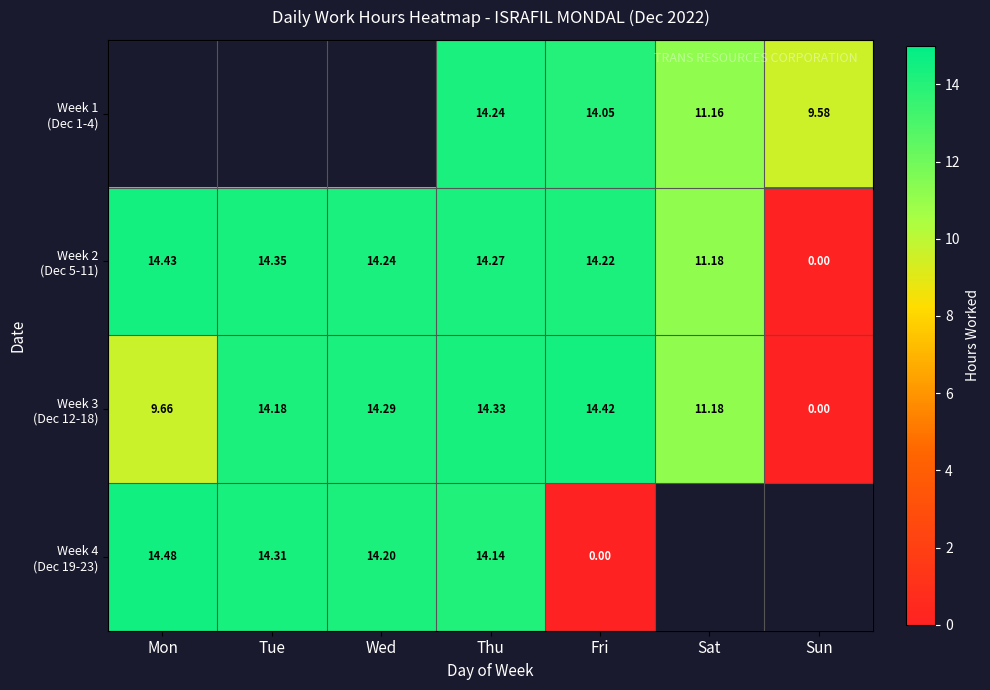

At Sun, list the series in order from smallest to largest.

Week 2 (Dec 5-11), Week 3 (Dec 12-18), Week 4 (Dec 19-23), Week 1 (Dec 1-4)